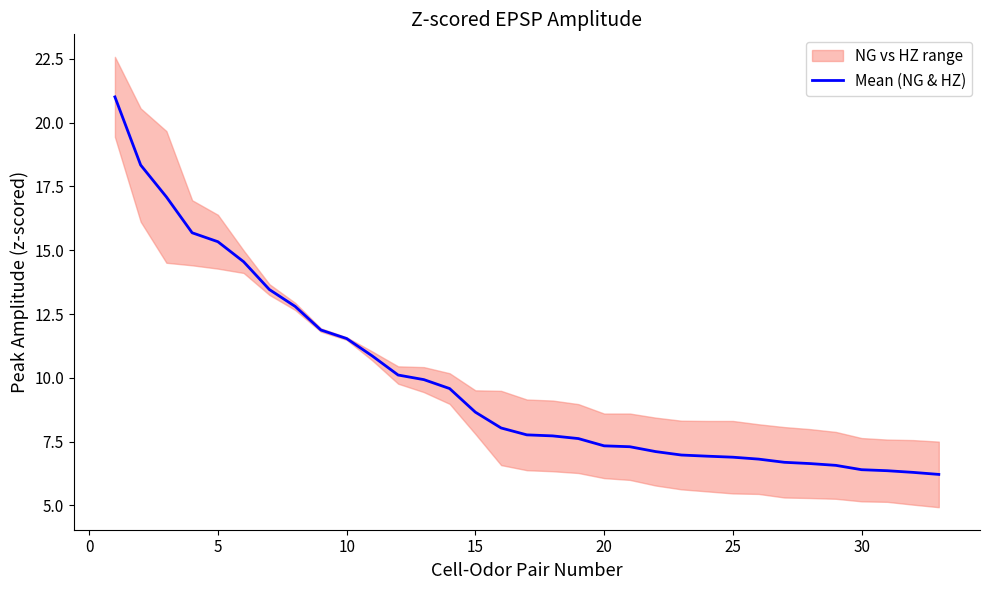

What is the minimum value for Mean (NG & HZ)?

6.2